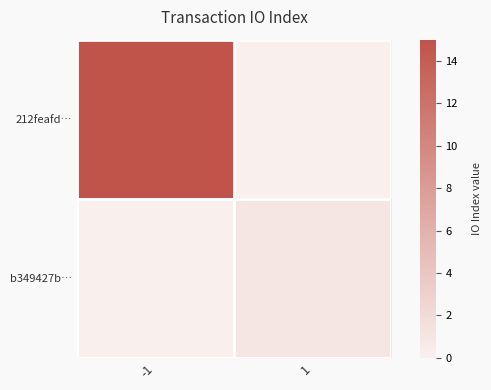

Which series has the largest total across all categories?

212feafd…